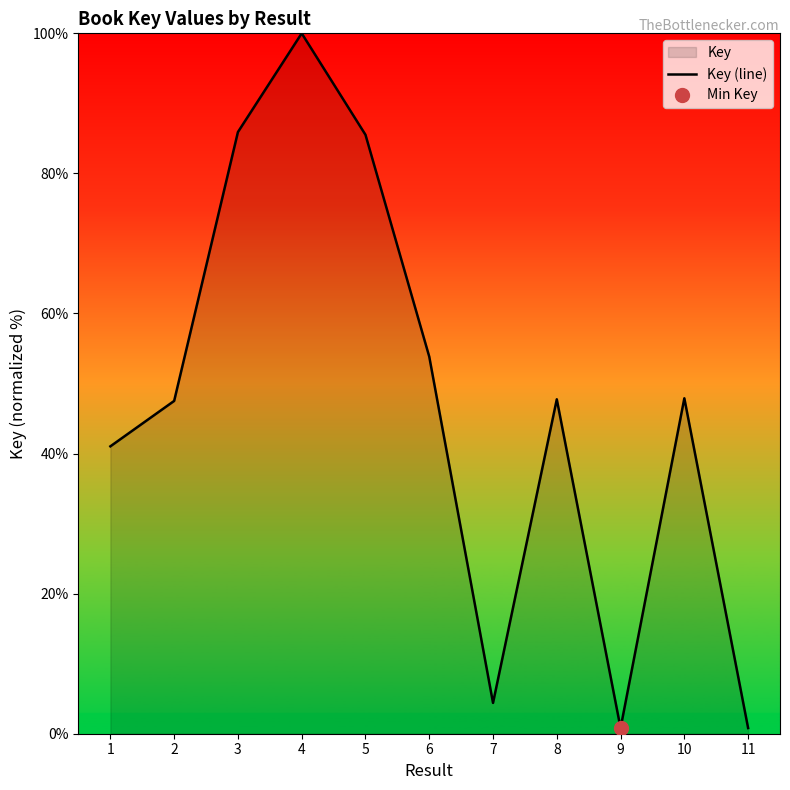

Reading left to right, what are all the values shown in this chart?

41.0	47.5	85.9	100.0	85.5	53.8	4.4	47.7	0.8	47.9	0.8